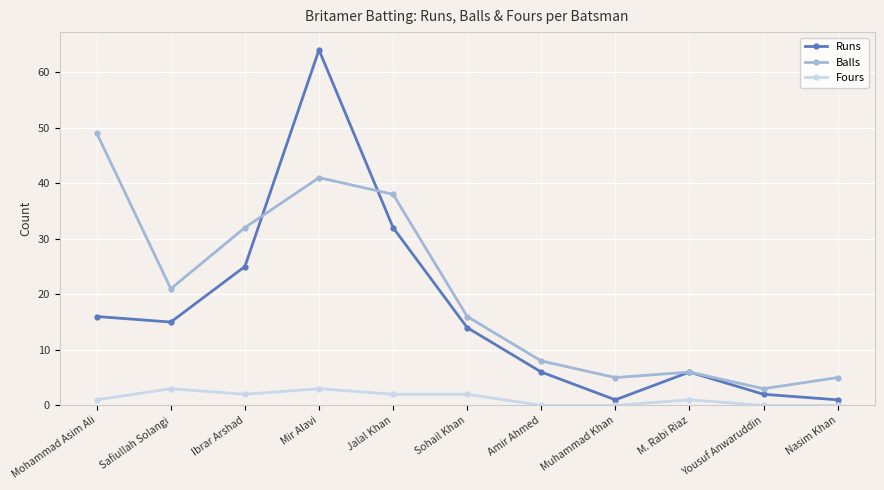

What is the label of the 4th point from the right?

Muhammad Khan